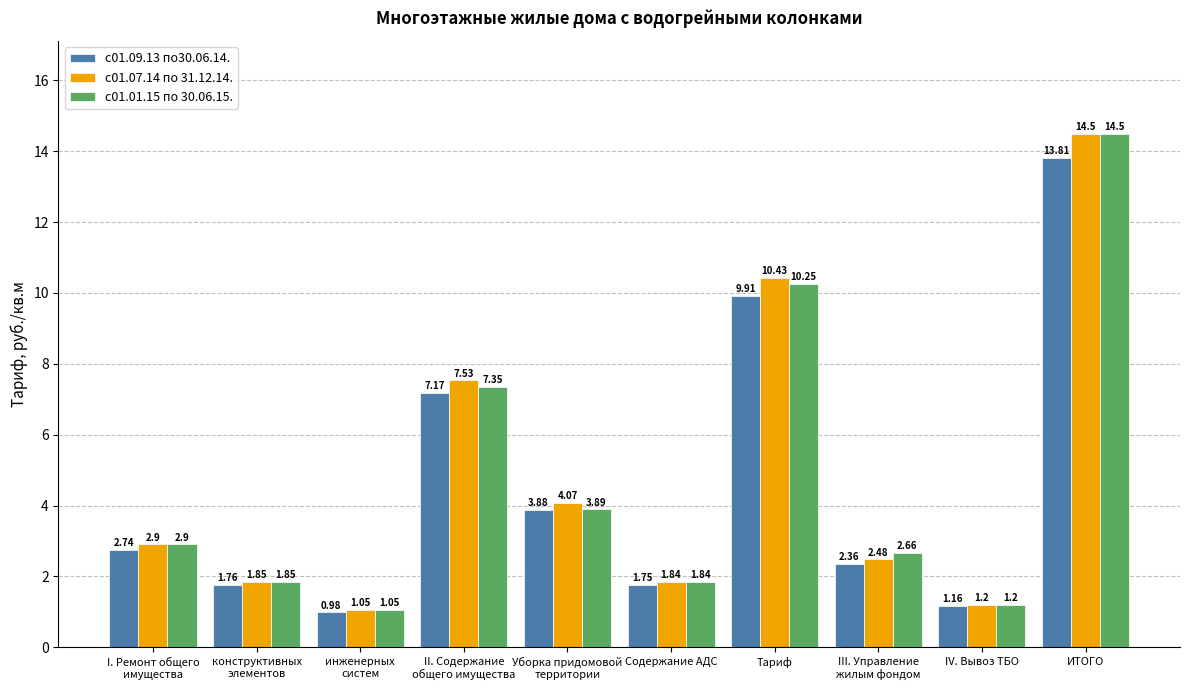

How many distinct data groups are displayed?

3